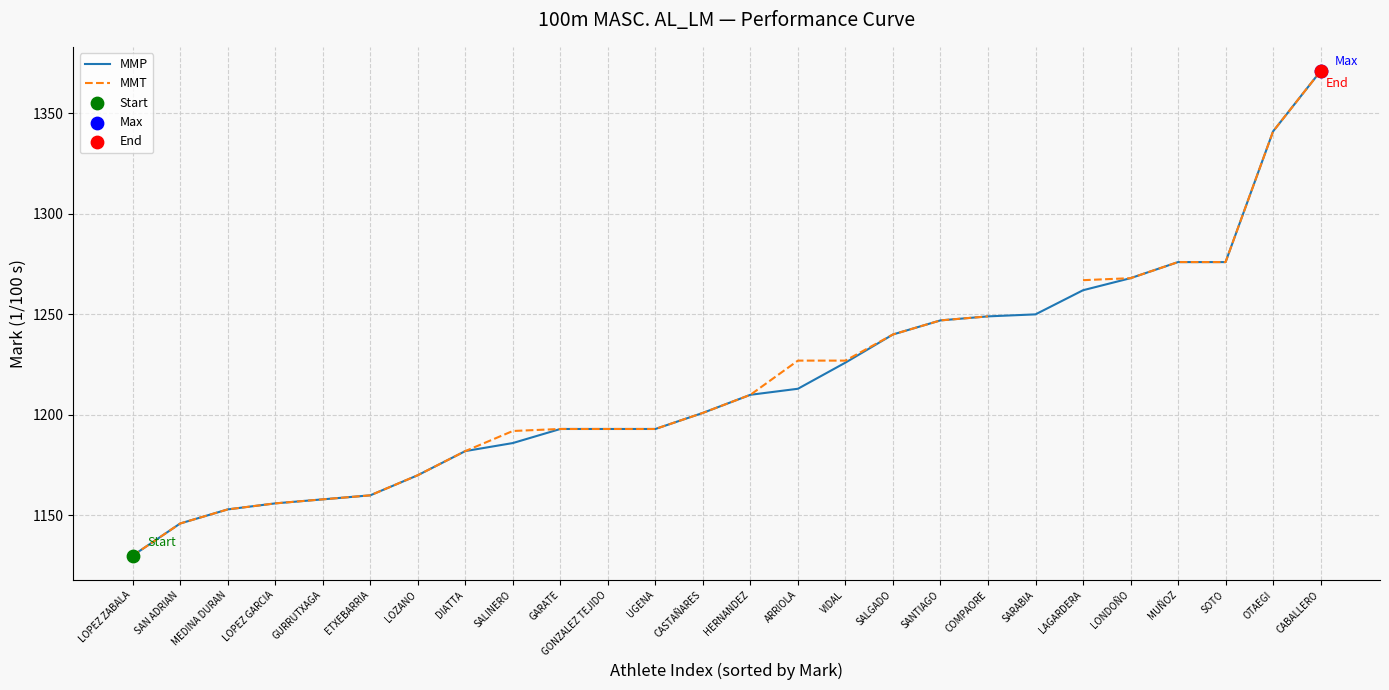

Which series has the largest Y range (max minus min)?

MMP